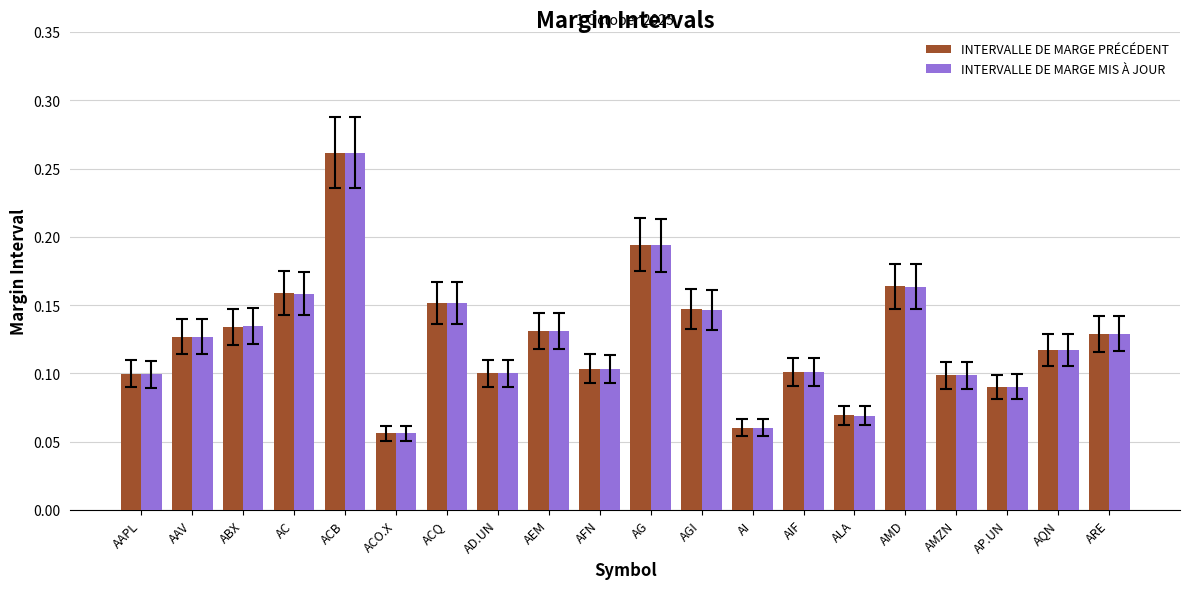

The INTERVALLE DE MARGE MIS À JOUR series shows 0.1 at AD.UN. True or false?

True